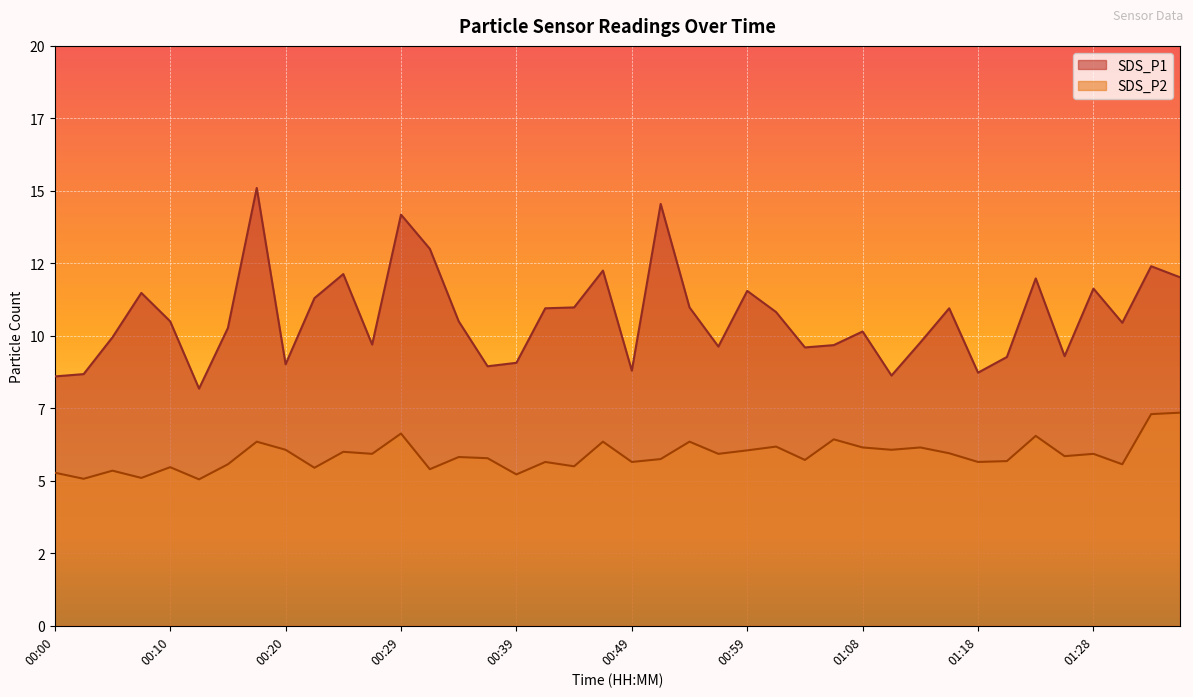

How many interior local peaks does the SDS_P2 series have?

14